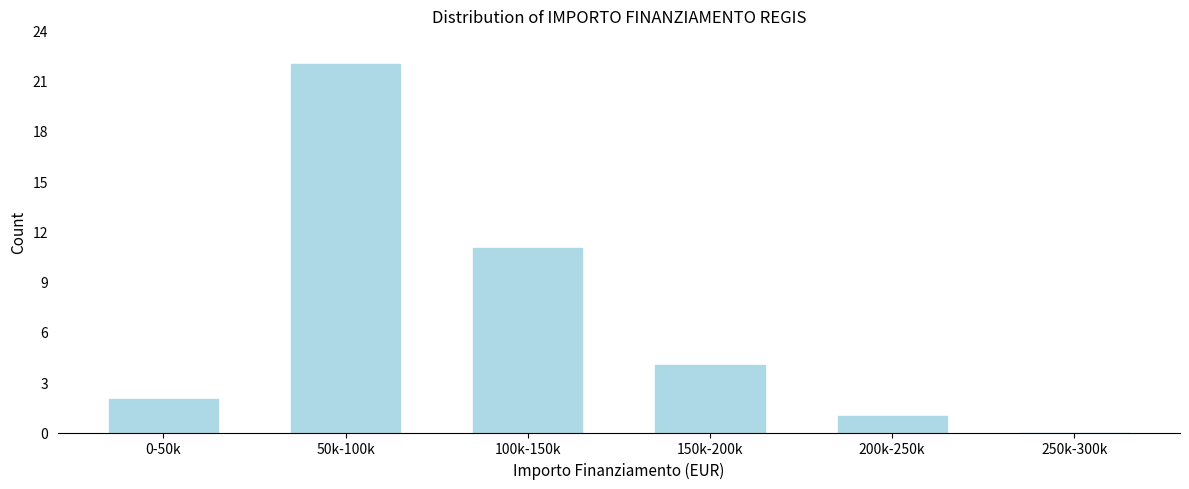

Reading right to left, extract all data points from this chart.

250k-300k=0	200k-250k=1	150k-200k=4	100k-150k=11	50k-100k=22	0-50k=2